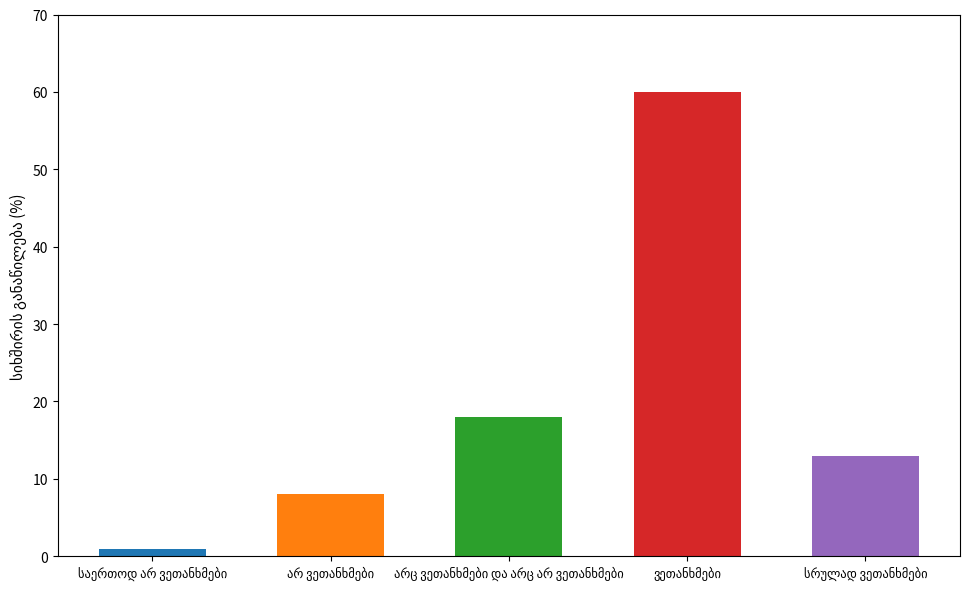

What is the difference between the second highest and minimum values?

17